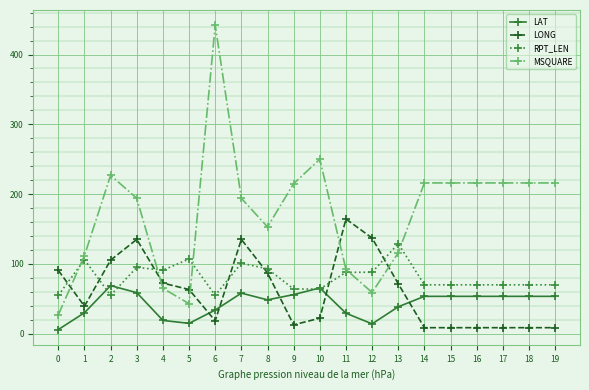

Which series ends up on top after the final intersection of LONG and LAT?

LAT